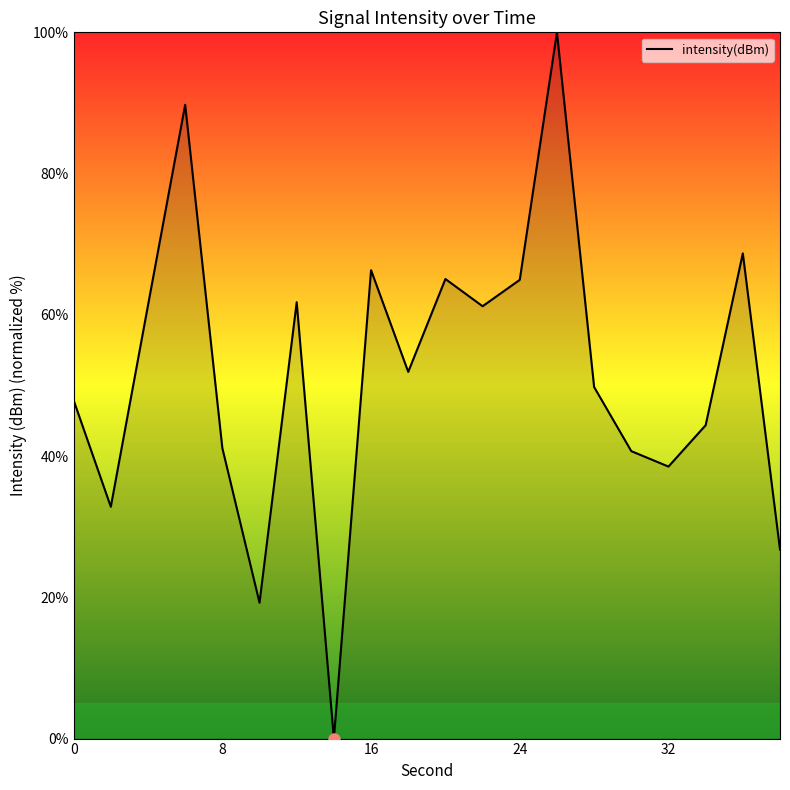

What value does the data have at 24?

65.0